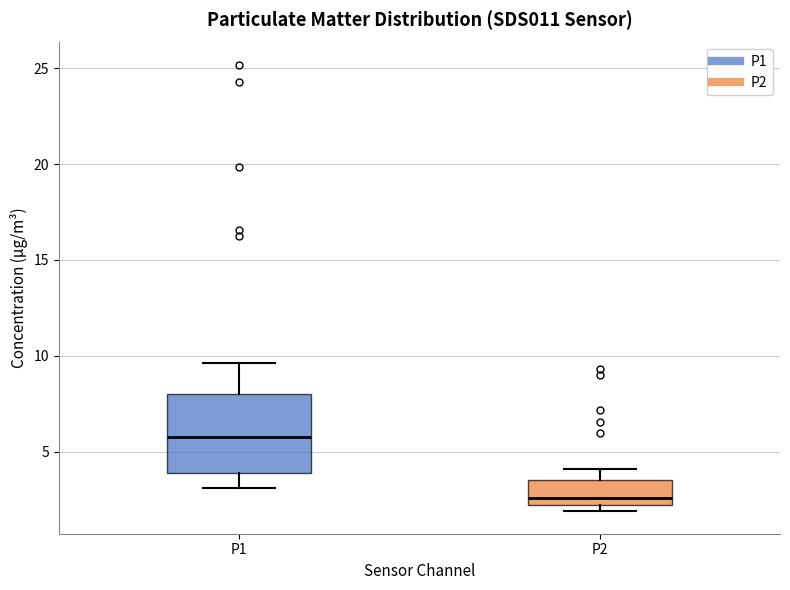

Reading left to right, transcribe this box plot: for each box, give where its median line is, the range the box spans, and where its two whiskers end, as read against the y-axis. The values are not printed on the chart, so give them approximately, as read against the axis.

P1: median 6.0, box 4.0 to 8.0, whiskers 3.0 to 9.5
P2: median 2.5, box 2.0 to 3.5, whiskers 2.0 (just below the box's lower edge) to 4.0